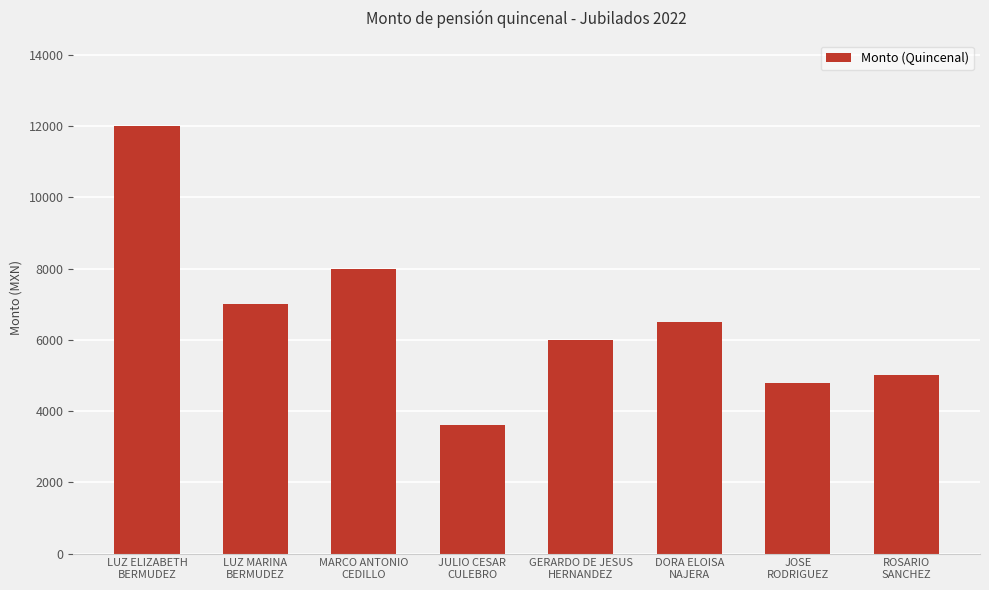

List the labels in order of value, largest first.

LUZ ELIZABETH
BERMUDEZ, MARCO ANTONIO
CEDILLO, LUZ MARINA
BERMUDEZ, DORA ELOISA
NAJERA, GERARDO DE JESUS
HERNANDEZ, ROSARIO
SANCHEZ, JOSE
RODRIGUEZ, JULIO CESAR
CULEBRO